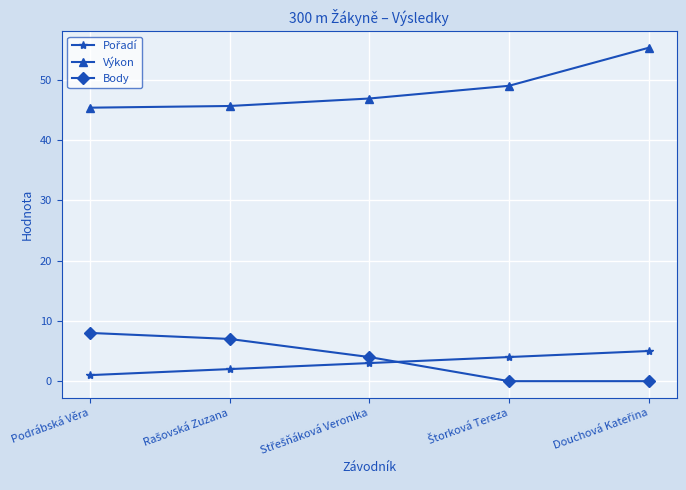

Count the Body values in the range 0 to 7.

4